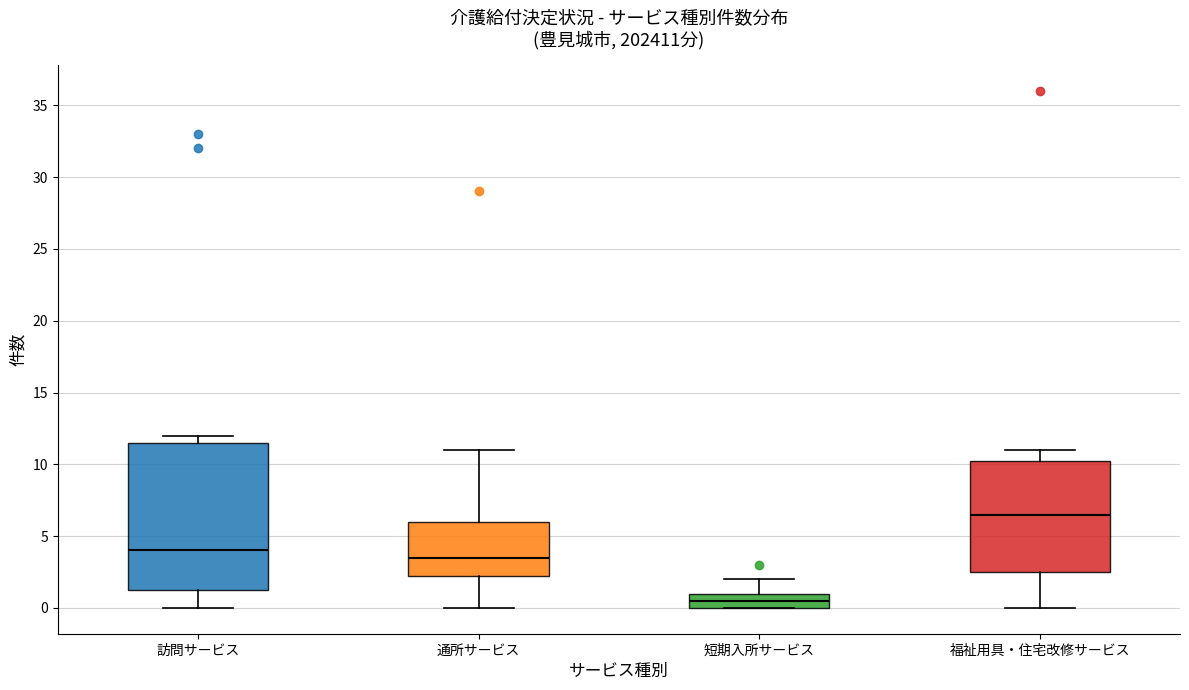

Which box's median line is the highest?

福祉用具・住宅改修サービス